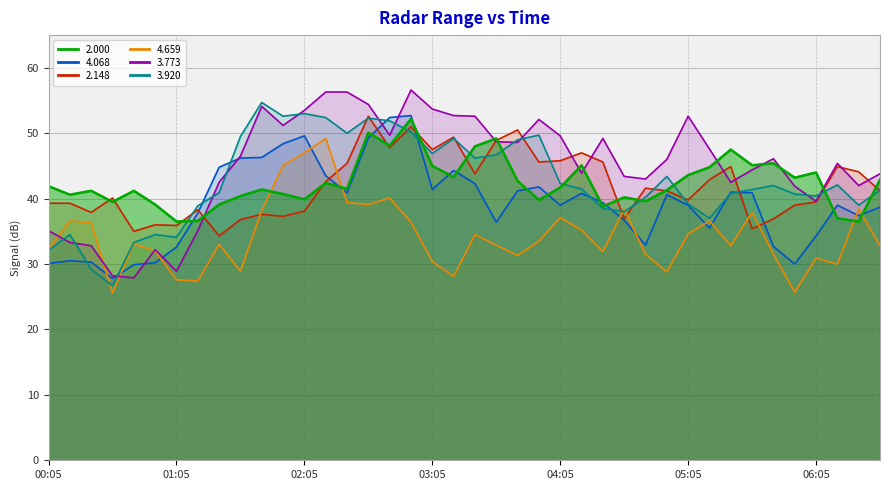

What is the greatest value displayed?

56.6